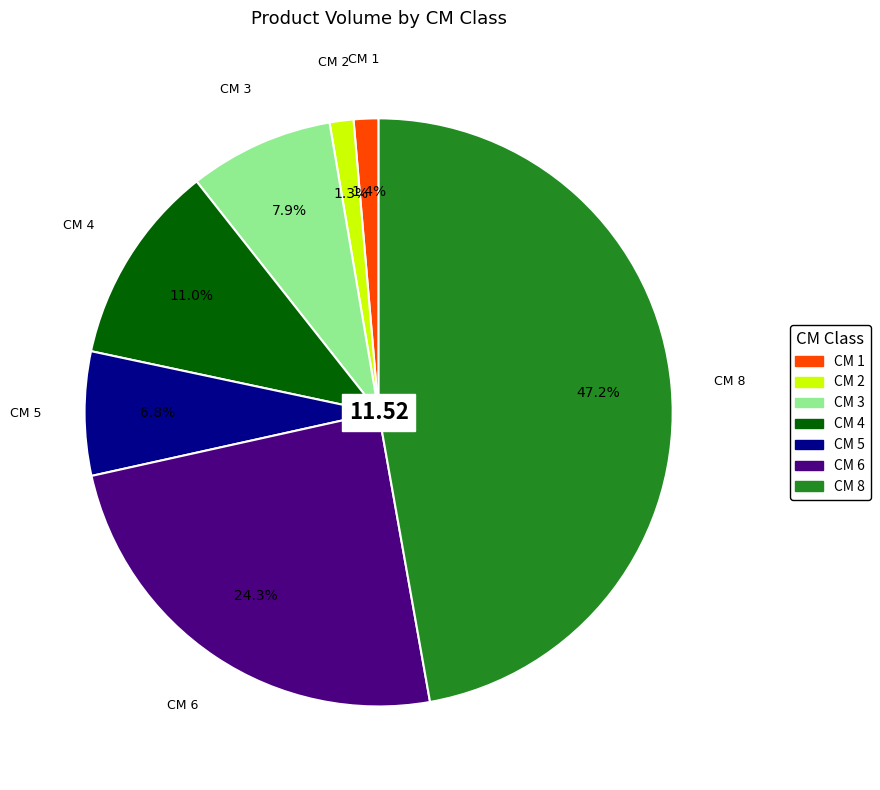

Is there a majority slice in this chart?

No